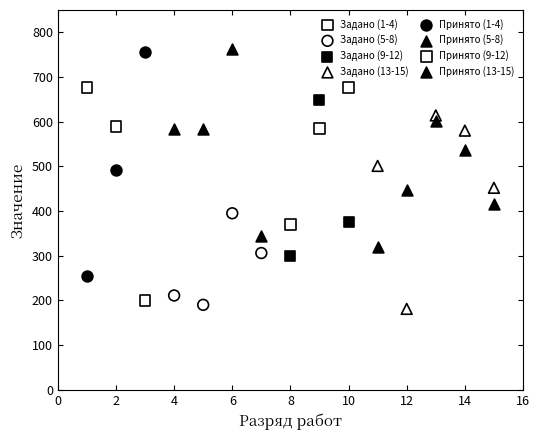

What are all the series names shown in the legend?

Задано (1-4), Задано (5-8), Задано (9-12), Задано (13-15), Принято (1-4), Принято (5-8), Принято (9-12), Принято (13-15)